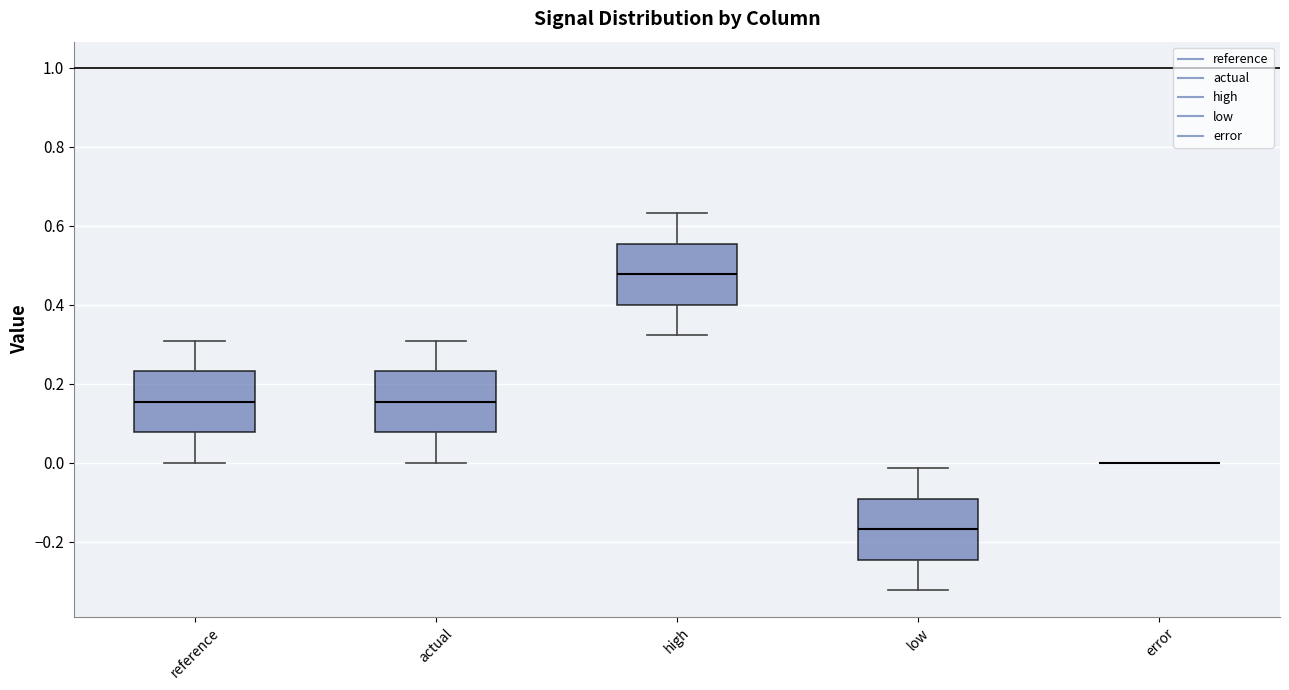

Where does the upper whisker of the box for actual end on the y-axis? The values are not printed on the chart, so give them approximately, as read against the axis.

0.30